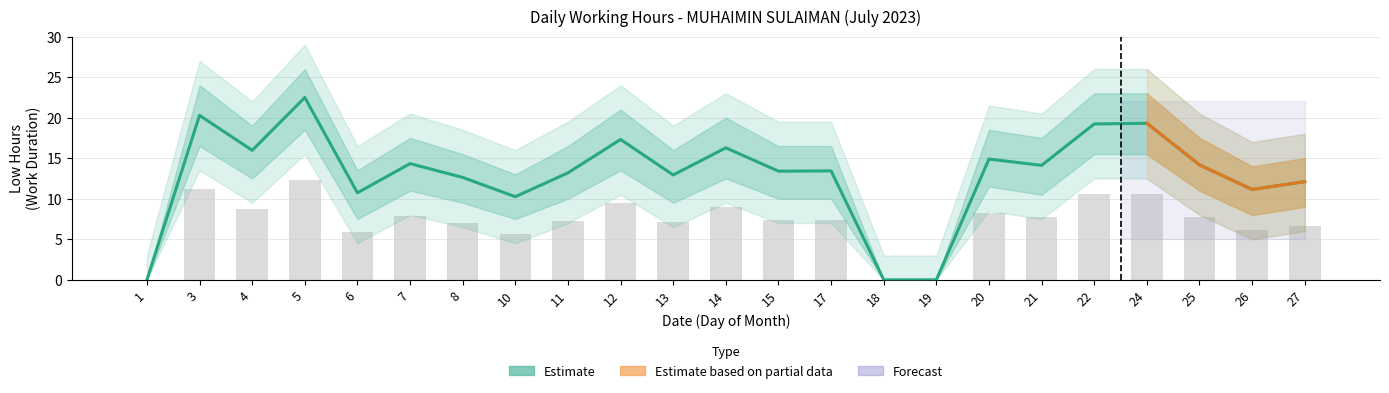

What is the value of the Upper Band bar at the 3rd from the left?

8.8